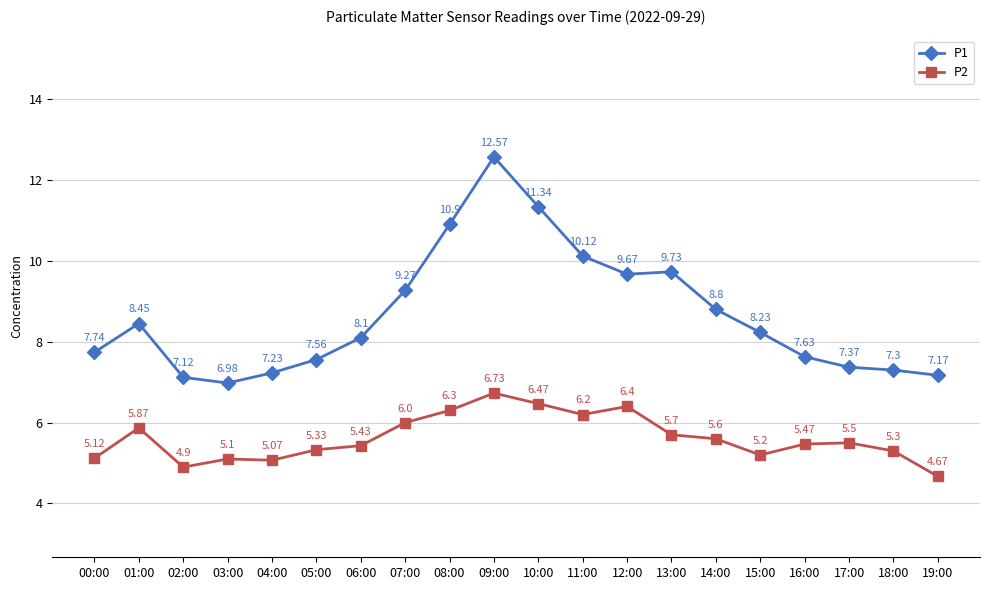

What is the difference between the highest and lowest values at 06:00?

2.7